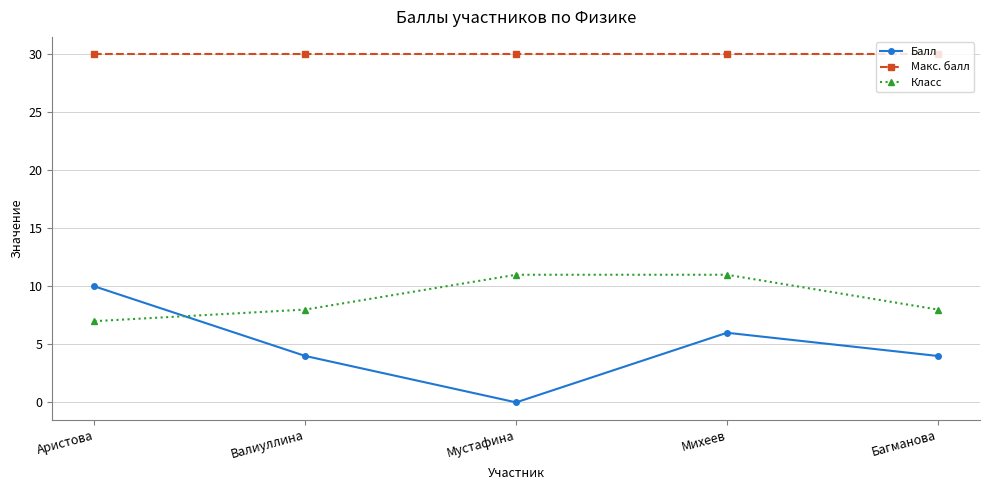

True or false: Макс. балл and Балл intersect in this chart.

False